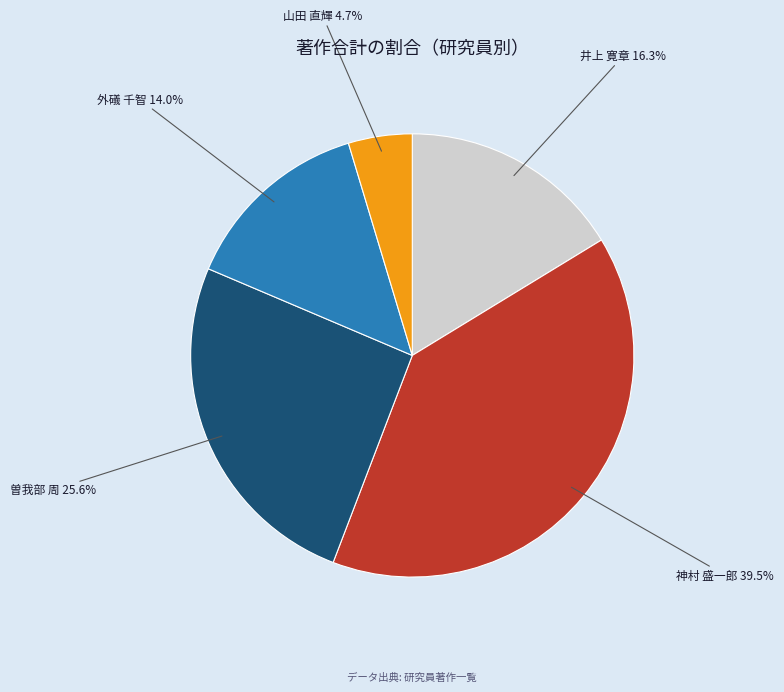

Is there a majority slice in this chart?

No